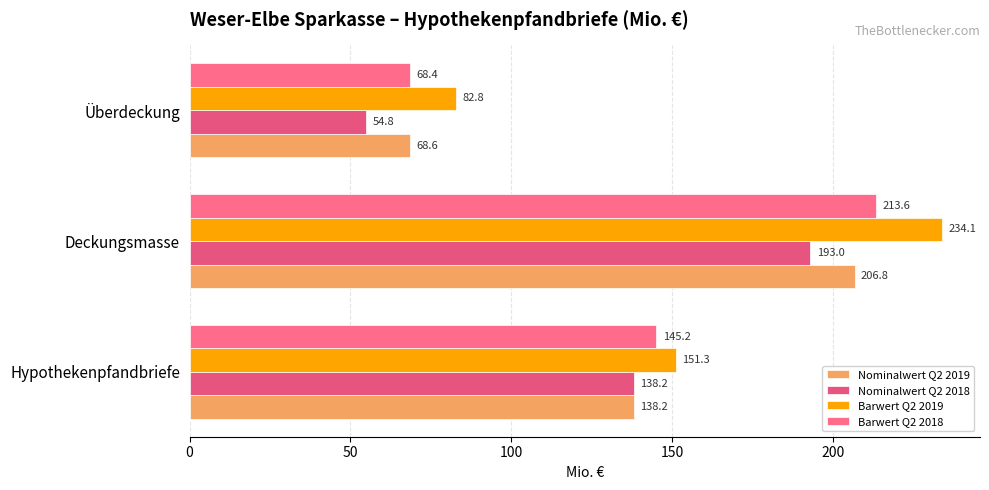

What are all the series names shown in the legend?

Nominalwert Q2 2019, Nominalwert Q2 2018, Barwert Q2 2019, Barwert Q2 2018